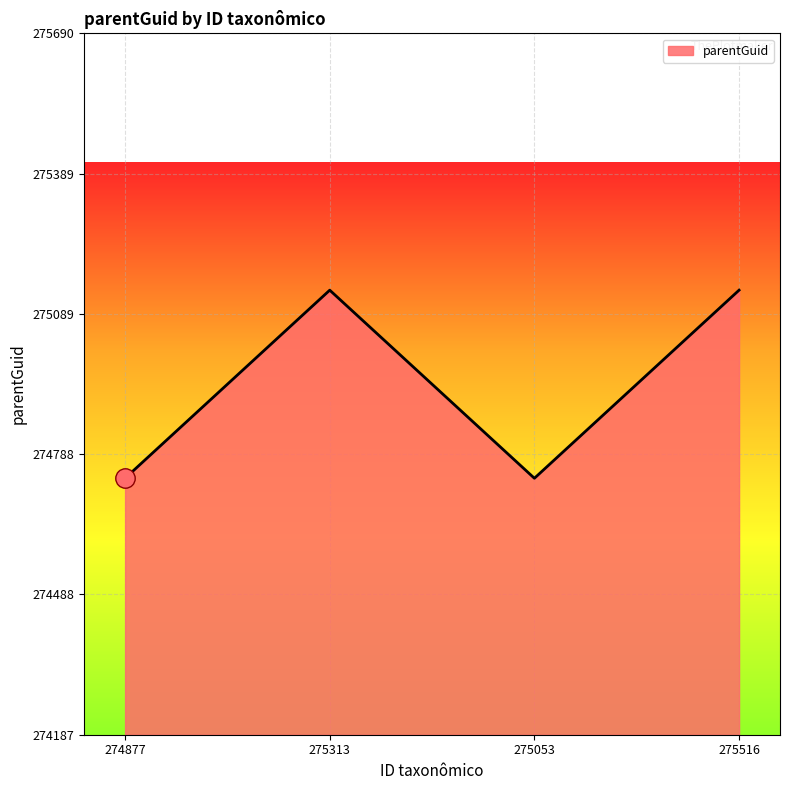

At which category does the data reach its first local valley?

275053